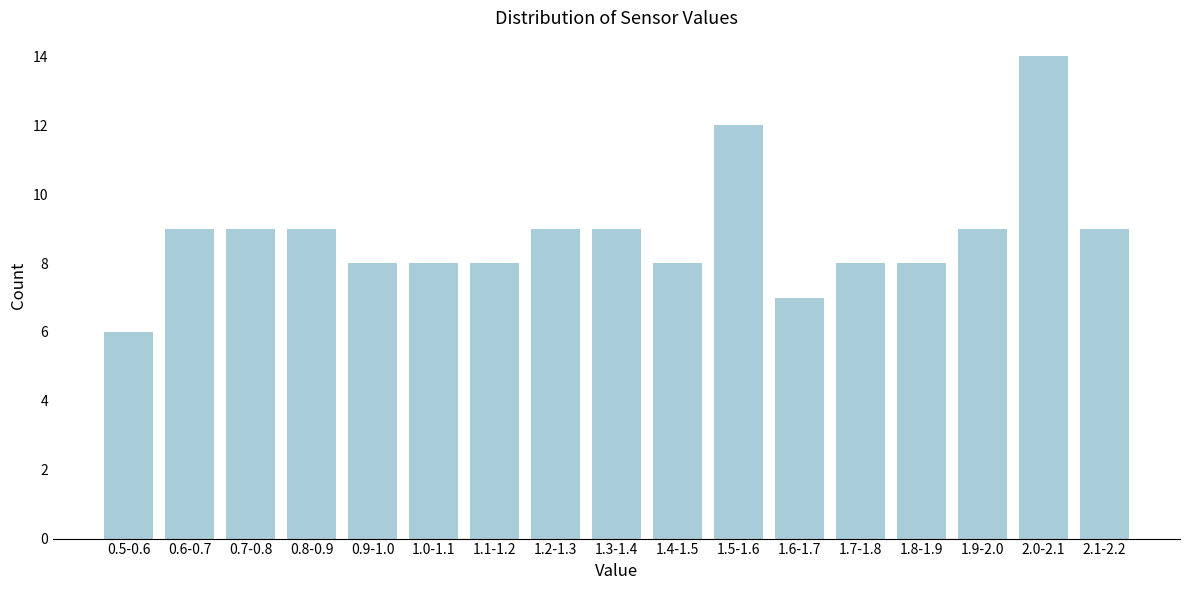

Reading left to right, transcribe all the data shown in this chart.

0.5-0.6=6	0.6-0.7=9	0.7-0.8=9	0.8-0.9=9	0.9-1.0=8	1.0-1.1=8	1.1-1.2=8	1.2-1.3=9	1.3-1.4=9	1.4-1.5=8	1.5-1.6=12	1.6-1.7=7	1.7-1.8=8	1.8-1.9=8	1.9-2.0=9	2.0-2.1=14	2.1-2.2=9